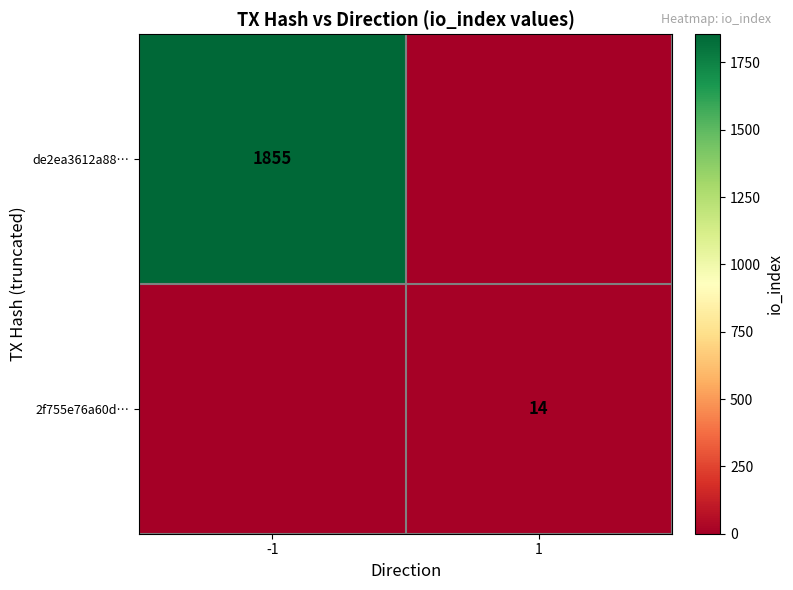

At how many categories does at least one series exceed 799?

1